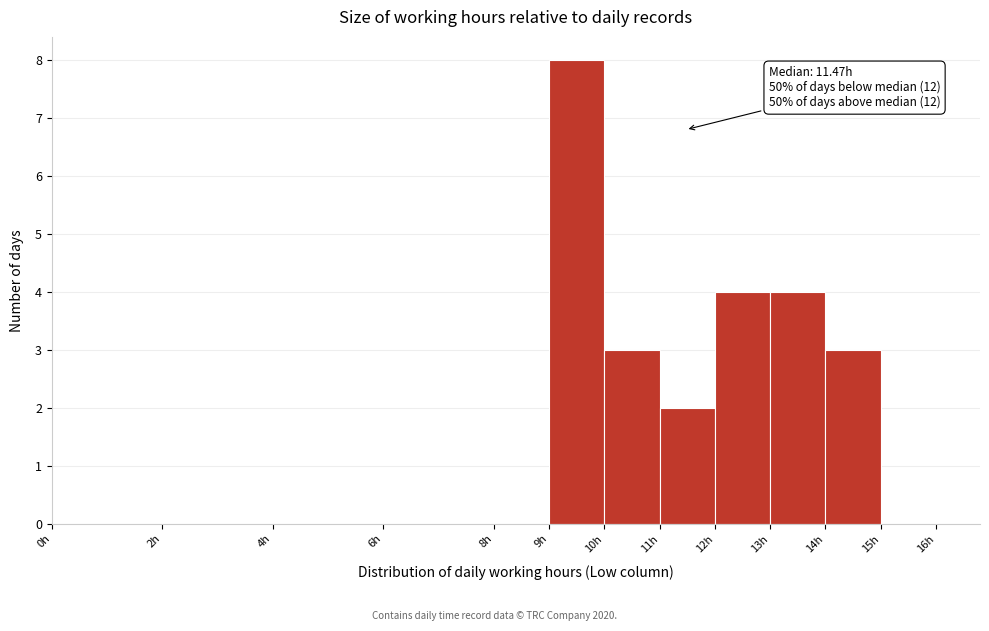

Which range on the x-axis has the tallest bar?

9 to 10